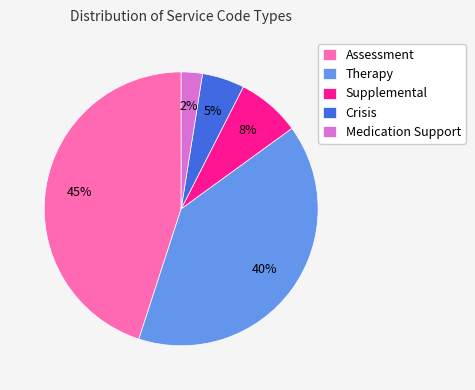

How many segments does this pie chart have?

5